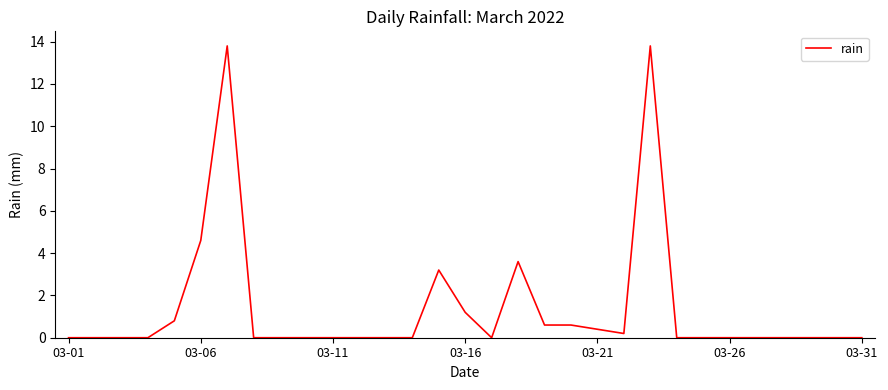

Reading left to right, list all the values displayed in this chart.

0.0	0.0	0.0	0.0	0.8	4.6	13.8	0.0	0.0	0.0	0.0	0.0	0.0	0.0	3.2	1.2	0.0	3.6	0.6	0.6	0.4	0.2	13.8	0.0	0.0	0.0	0.0	0.0	0.0	0.0	0.0